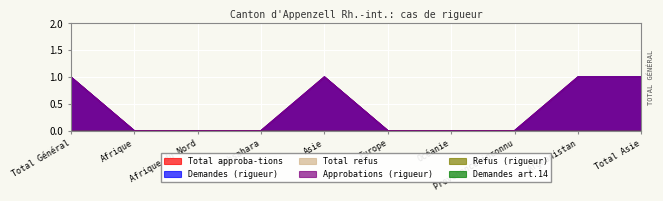

Reading right to left, extract all data points from this chart.

Total approba-tions: Total Asie=1	Afghanistan=1	Provenance inconnu=0	Océanie=0	Europe=0	Asie=1	Subsahara=0	Afrique du Nord=0	Afrique=0	Total Général=1
Demandes (rigueur): Total Asie=1	Afghanistan=1	Provenance inconnu=0	Océanie=0	Europe=0	Asie=1	Subsahara=0	Afrique du Nord=0	Afrique=0	Total Général=1
Approbations (rigueur): Total Asie=1	Afghanistan=1	Provenance inconnu=0	Océanie=0	Europe=0	Asie=1	Subsahara=0	Afrique du Nord=0	Afrique=0	Total Général=1